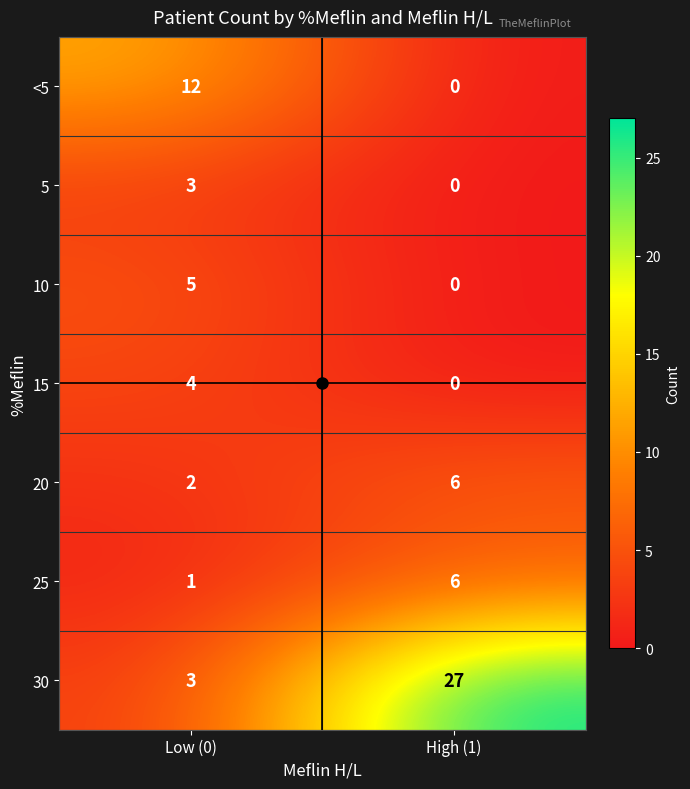

The value of 20 at Low (0) is 2. True or false?

True